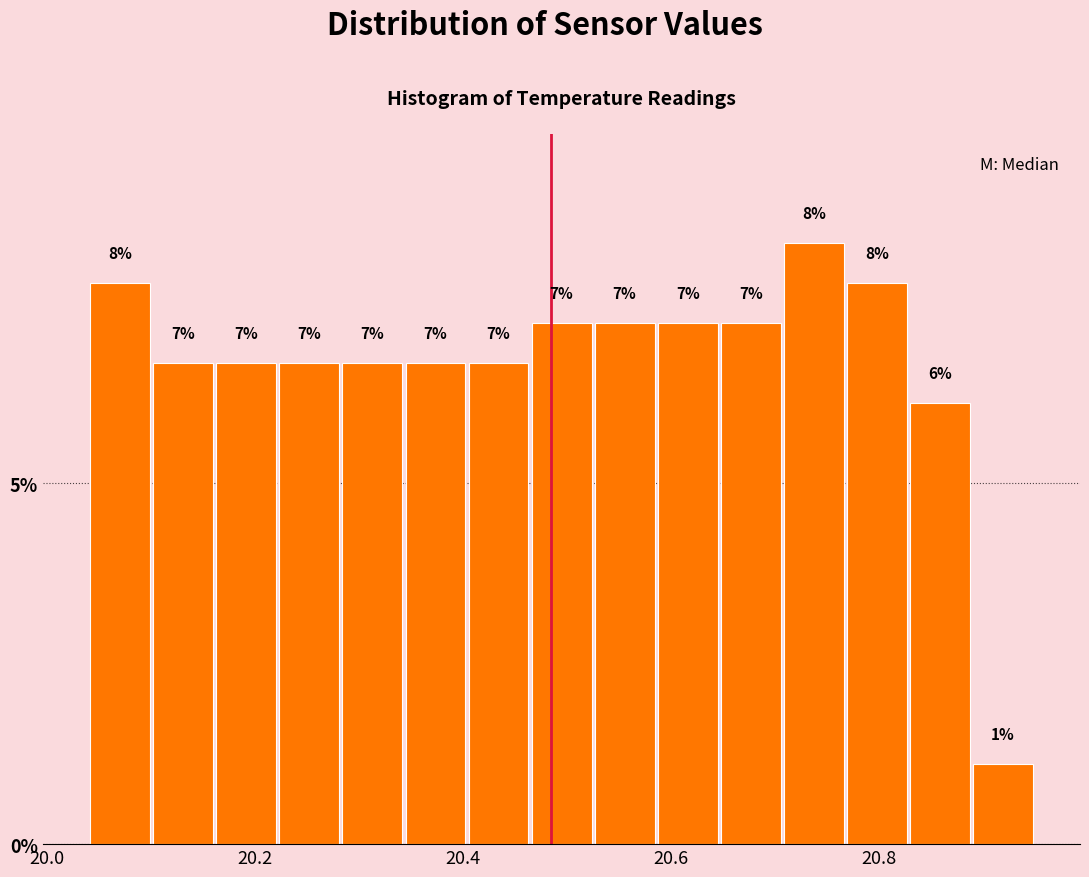

Read against the x-axis, roughly where is the centre of the tallest bar?

20.74